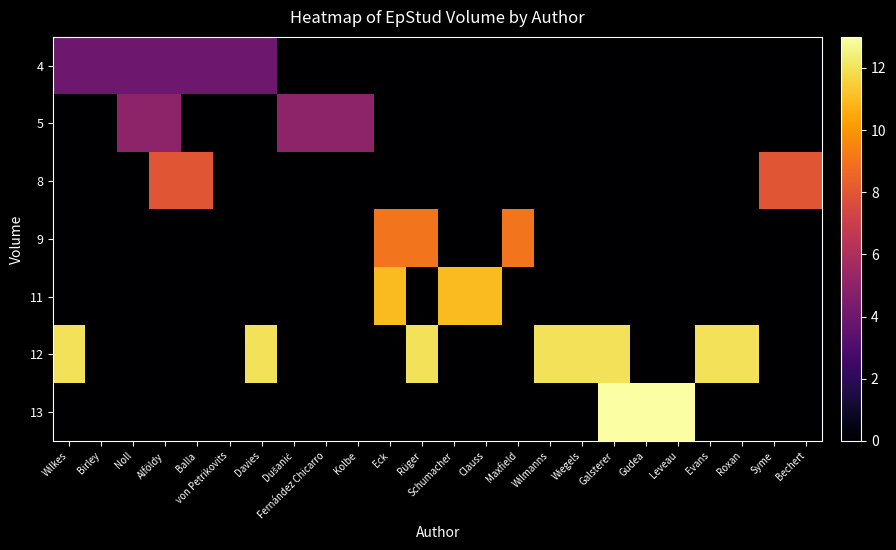

What is the total value across all series at Schumacher?

11